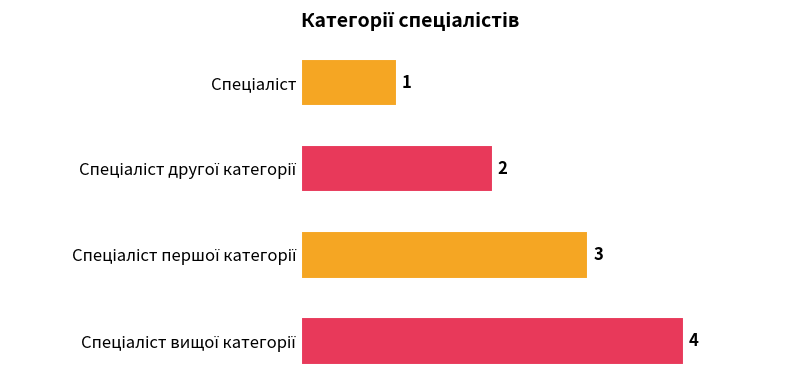

Count the values in the range 2 to 4.

3